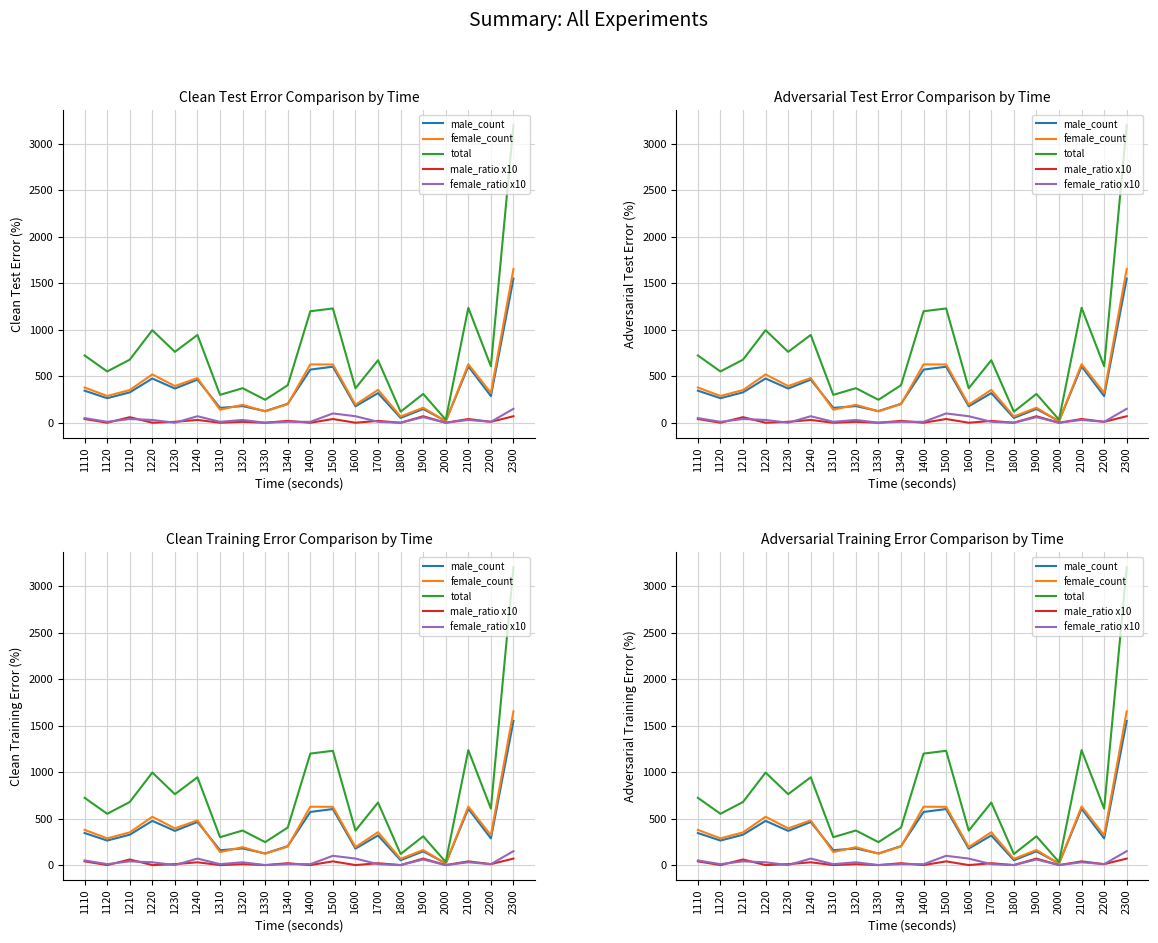

Reading left to right, list all the values displayed in this chart.

male_count: 345	264	327	476	368	464	160	179	125	204	572	603	177	319	52	148	18	607	287	1551
female_count: 379	288	352	520	395	481	140	193	122	200	628	627	194	354	67	162	15	630	321	1655
total: 724	552	679	996	763	945	300	372	247	404	1200	1230	371	673	119	310	33	1237	608	3206
male_ratio x10: 40	0	60	0	10	30	0	10	0	20	0	40	0	20	0	70	0	40	10	70
female_ratio x10: 50	10	40	30	0	70	10	30	0	10	10	100	70	10	0	60	0	30	10	150